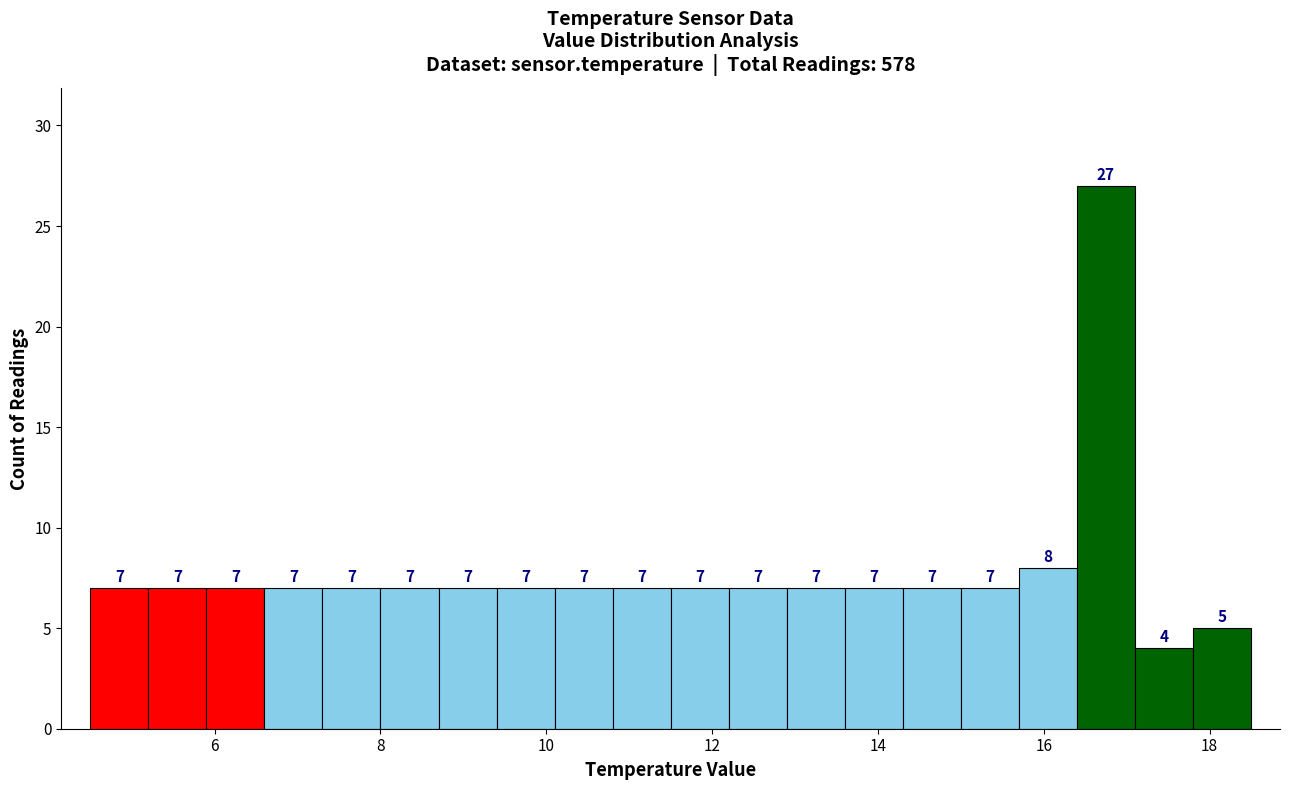

Read against the x-axis, roughly where is the centre of the tallest bar?

16.8